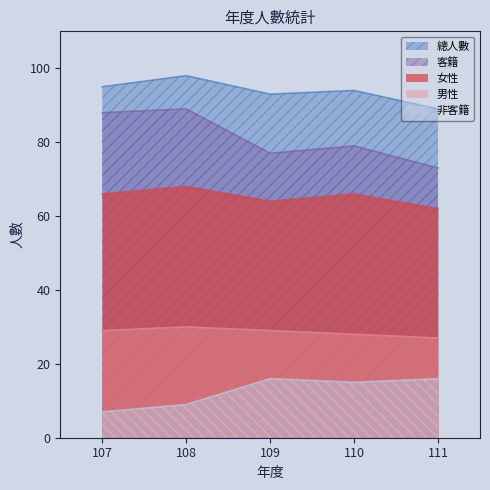

True or false: 男性 has a value of 27 at 111.

True